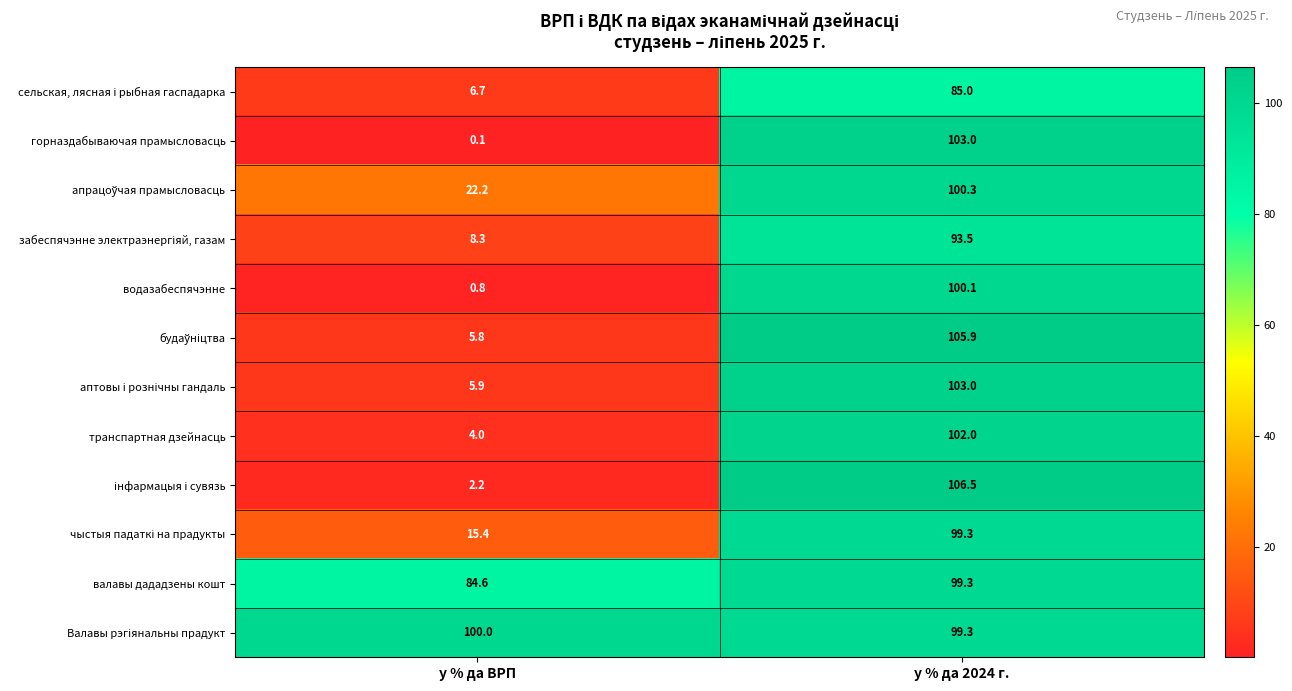

How many categories are shown in the chart?

2